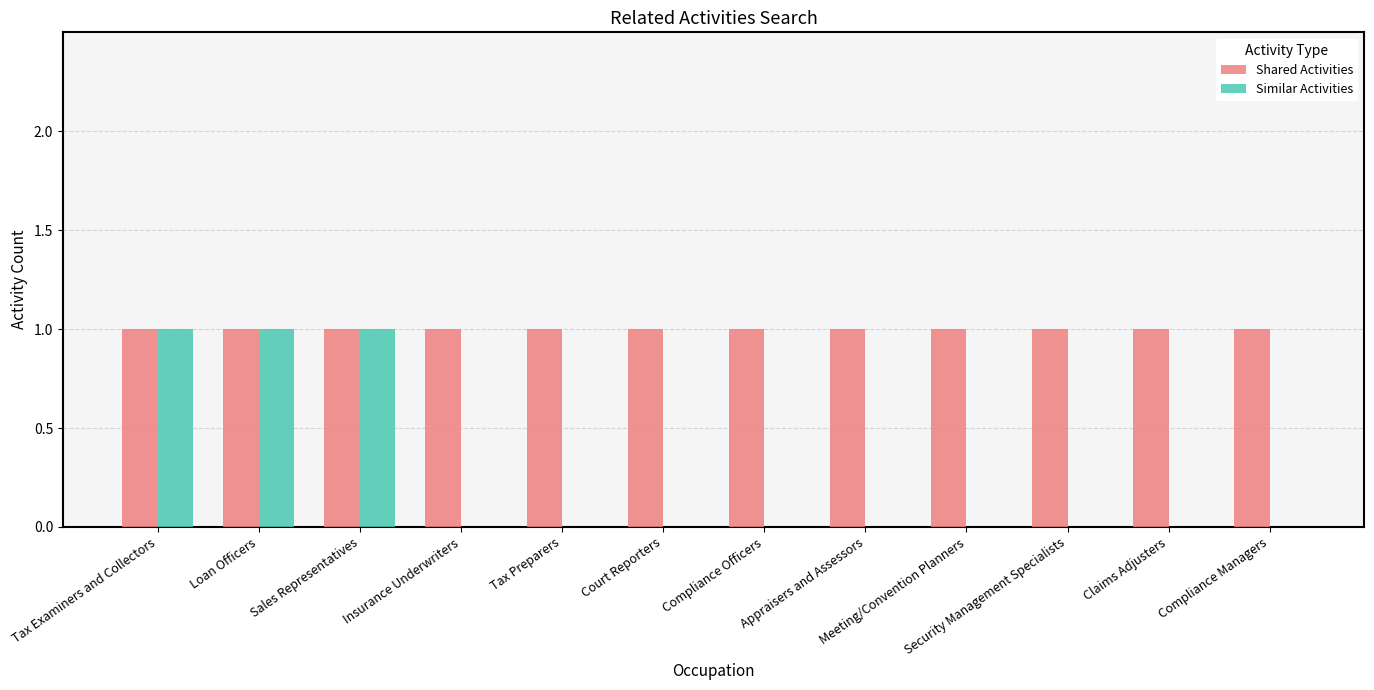

Count the number of categories in the chart.

12